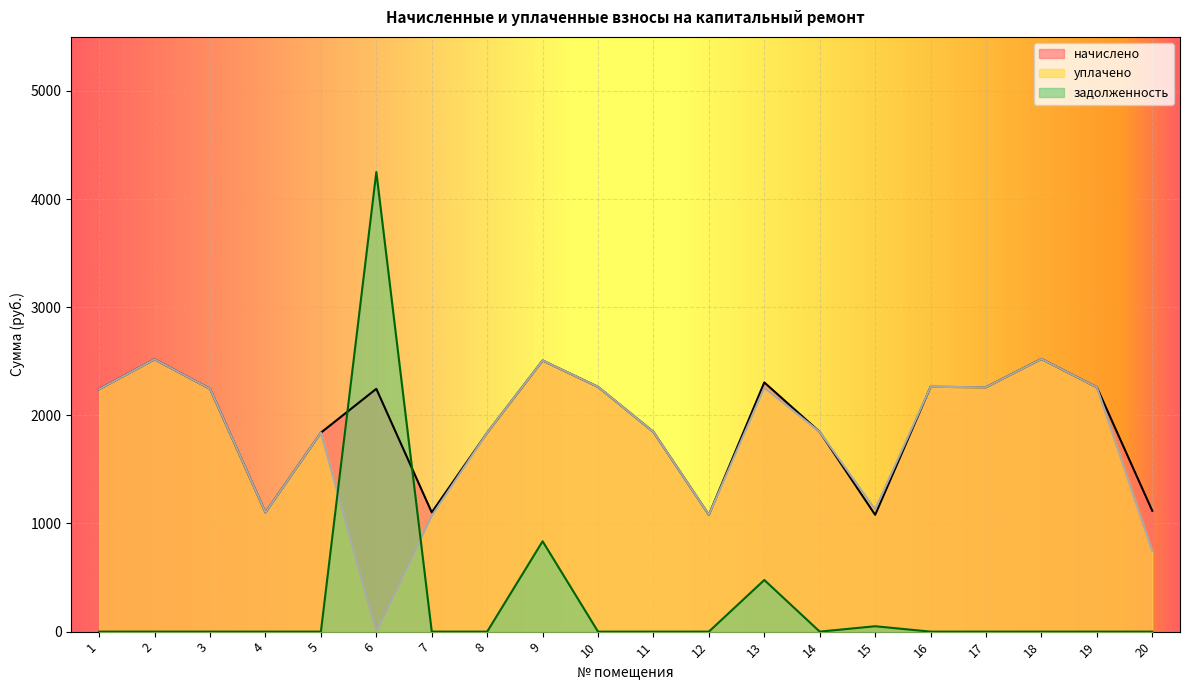

Reading right to left, extract all data points from this chart.

начислено: 20=1117.2	19=2260.1	18=2521.9	17=2260.1	16=2263.8	15=1080.3	14=1847.2	13=2304.4	12=1080.3	11=1847.2	10=2263.8	9=2507.2	8=1839.8	7=1102.4	6=2245.4	5=1839.8	4=1102.4	3=2245.4	2=2518.2	1=2241.7
уплачено: 20=744.8	19=2260.1	18=2521.9	17=2260.1	16=2263.8	15=1130.2	14=1847.2	13=2255.2	12=1080.3	11=1847.2	10=2263.8	9=2507.2	8=1839.8	7=1070.2	6=0.0	5=1839.8	4=1102.4	3=2245.4	2=2518.2	1=2241.7
задолженность: 20=0.0	19=0.0	18=0.0	17=0.0	16=0.0	15=49.9	14=0.0	13=477.5	12=0.0	11=0.0	10=0.0	9=835.7	8=0.0	7=0.0	6=4250.3	5=0.0	4=0.0	3=0.0	2=0.0	1=0.0